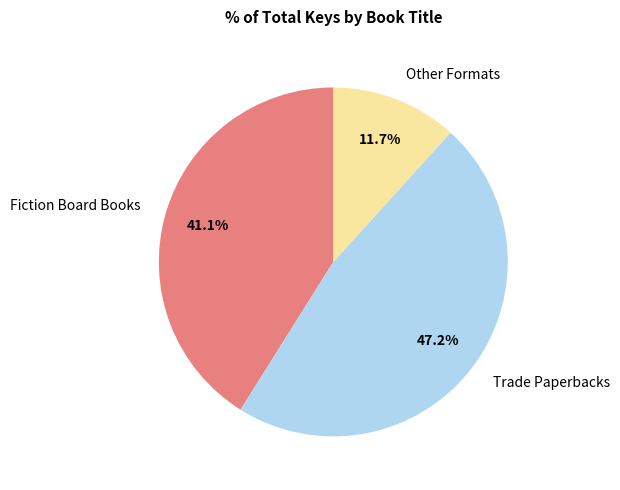

Which has a higher value, Trade Paperbacks or Fiction Board Books?

Trade Paperbacks